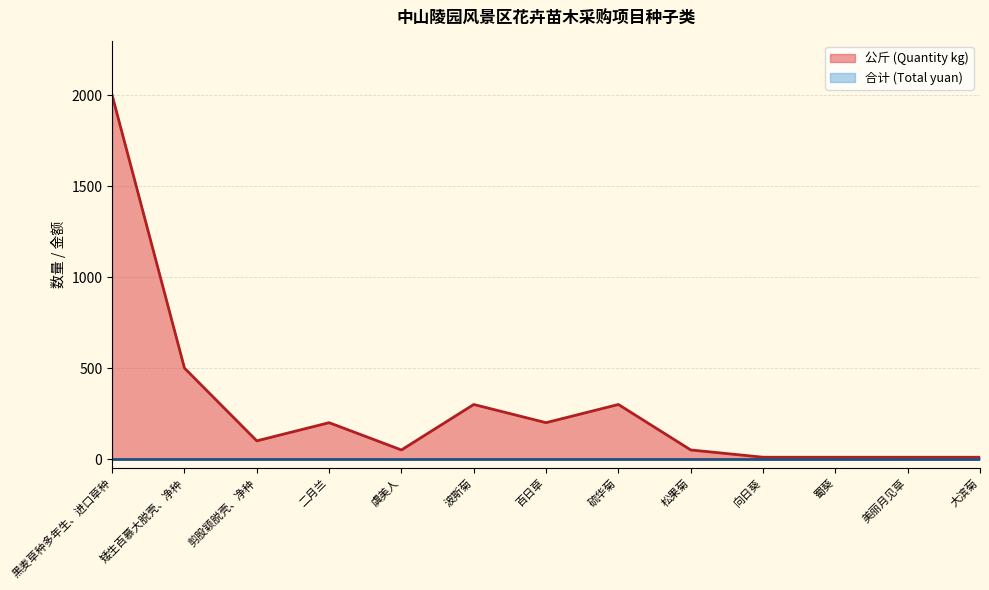

What is the sum of all values?

3740